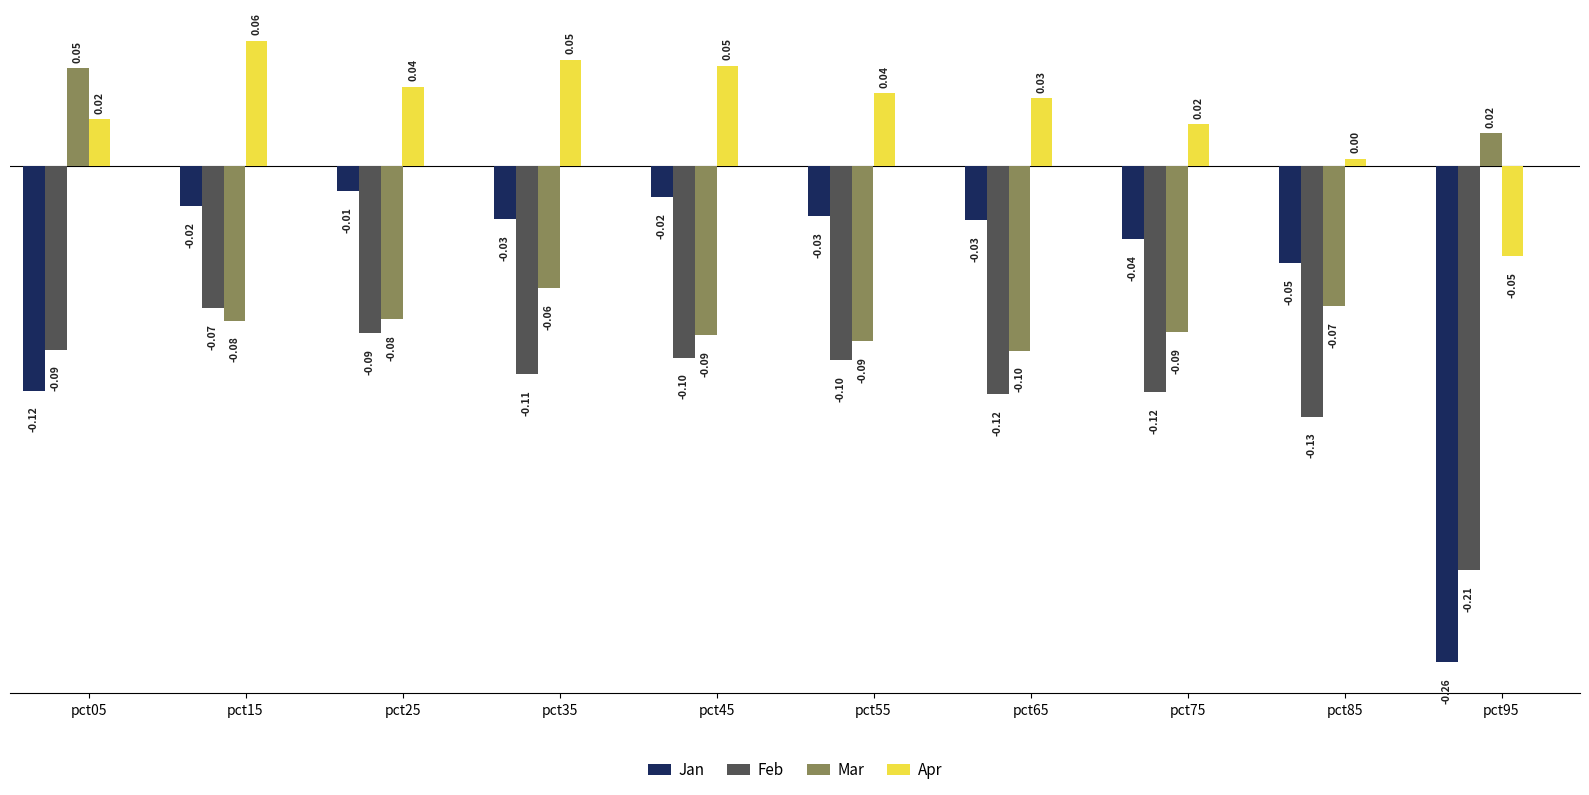

Is the value of Apr at pct25 greater than the value of Mar at pct75?

Yes